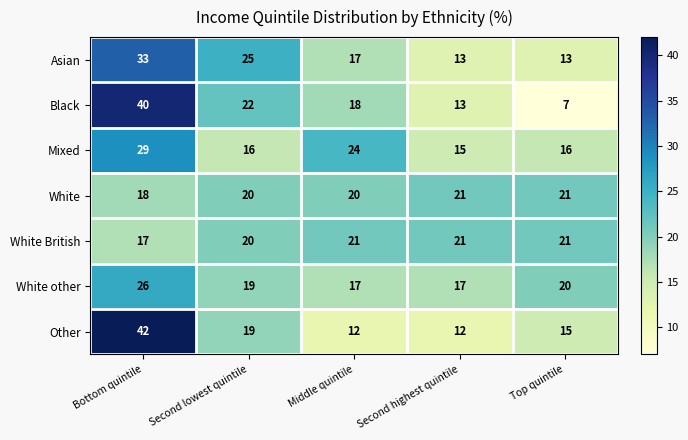

At which category is the sum across all series the highest?

Bottom quintile